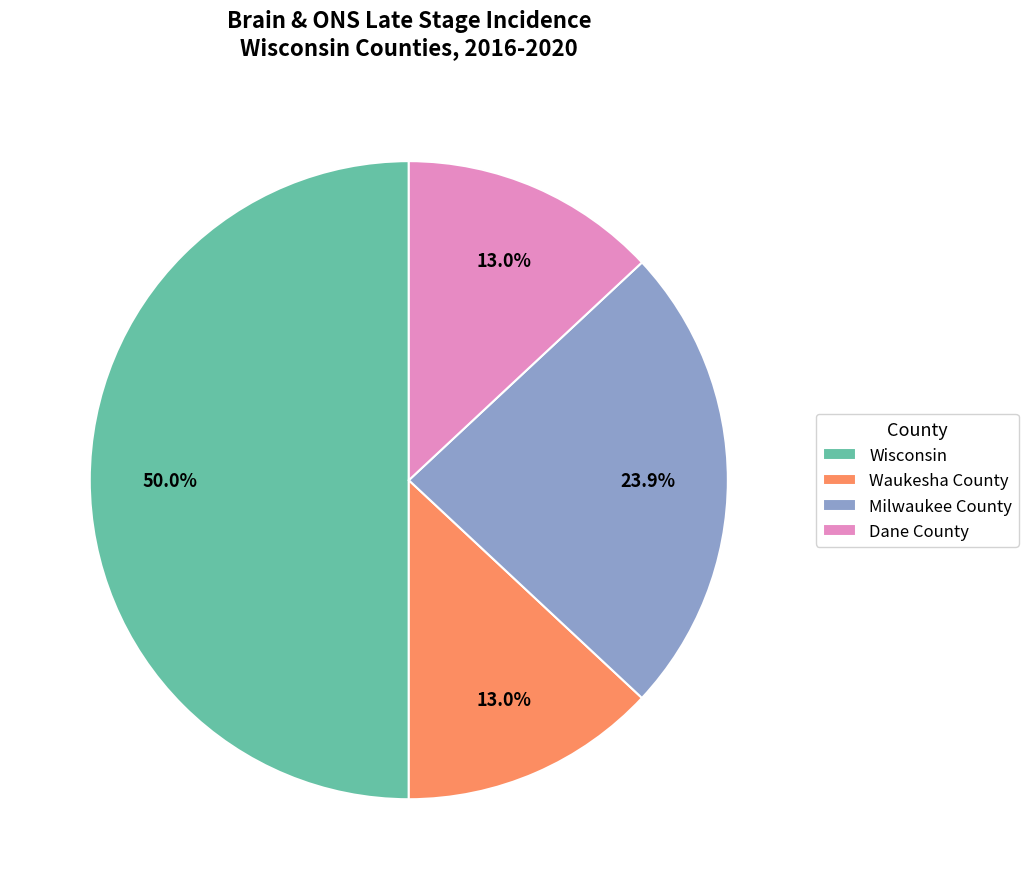

True or false: Waukesha County accounts for 6% of the total.

False